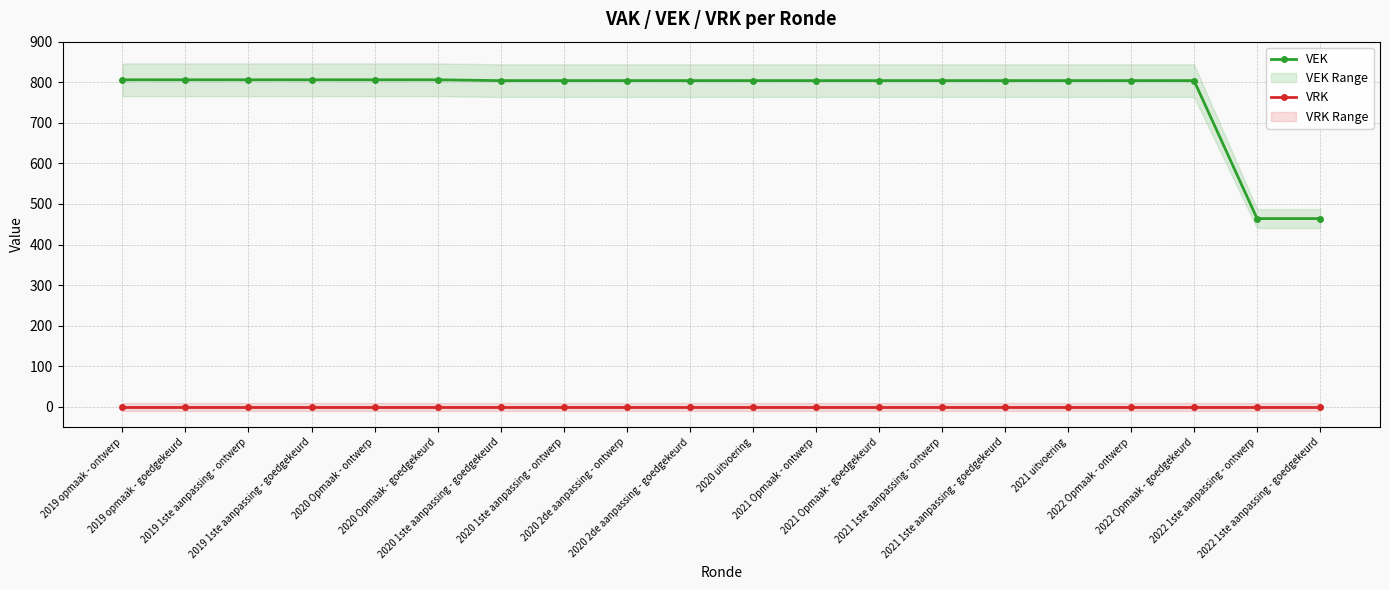

Reading left to right, transcribe all the data shown in this chart.

VEK: 2019 opmaak - ontwerp=806	2019 opmaak - goedgekeurd=806	2019 1ste aanpassing - ontwerp=806	2019 1ste aanpassing - goedgekeurd=806	2020 Opmaak - ontwerp=806	2020 Opmaak - goedgekeurd=806	2020 1ste aanpassing - goedgekeurd=804	2020 1ste aanpassing - ontwerp=804	2020 2de aanpassing - ontwerp=804	2020 2de aanpassing - goedgekeurd=804	2020 uitvoering=804	2021 Opmaak - ontwerp=804	2021 Opmaak - goedgekeurd=804	2021 1ste aanpassing - ontwerp=804	2021 1ste aanpassing - goedgekeurd=804	2021 uitvoering=804	2022 Opmaak - ontwerp=804	2022 Opmaak - goedgekeurd=804	2022 1ste aanpassing - ontwerp=464	2022 1ste aanpassing - goedgekeurd=464
VRK: 2019 opmaak - ontwerp=0	2019 opmaak - goedgekeurd=0	2019 1ste aanpassing - ontwerp=0	2019 1ste aanpassing - goedgekeurd=0	2020 Opmaak - ontwerp=0	2020 Opmaak - goedgekeurd=0	2020 1ste aanpassing - goedgekeurd=0	2020 1ste aanpassing - ontwerp=0	2020 2de aanpassing - ontwerp=0	2020 2de aanpassing - goedgekeurd=0	2020 uitvoering=0	2021 Opmaak - ontwerp=0	2021 Opmaak - goedgekeurd=0	2021 1ste aanpassing - ontwerp=0	2021 1ste aanpassing - goedgekeurd=0	2021 uitvoering=0	2022 Opmaak - ontwerp=0	2022 Opmaak - goedgekeurd=0	2022 1ste aanpassing - ontwerp=0	2022 1ste aanpassing - goedgekeurd=0